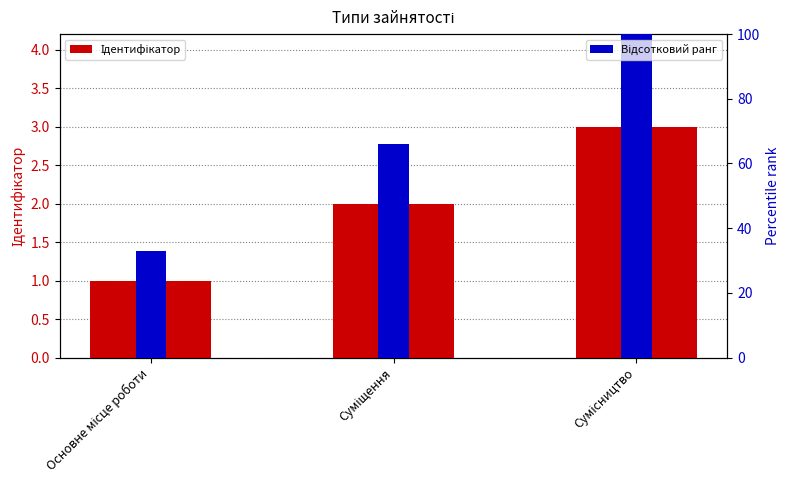

At Сумісництво, list the series in order from largest to smallest.

Відсотковий ранг, Ідентифікатор